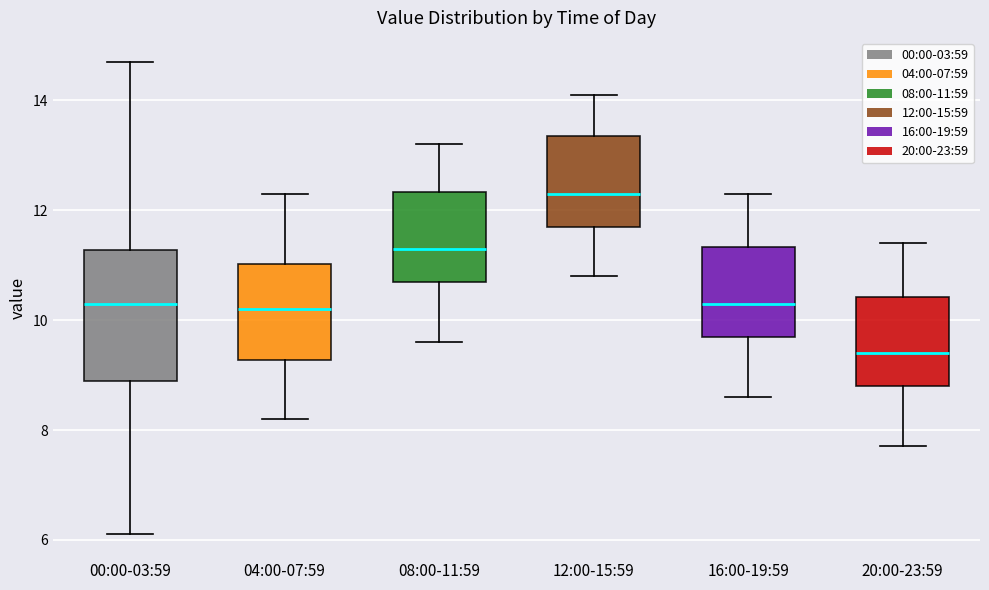

Comparing the boxes themselves (not the whiskers), which one is the tallest?

00:00-03:59